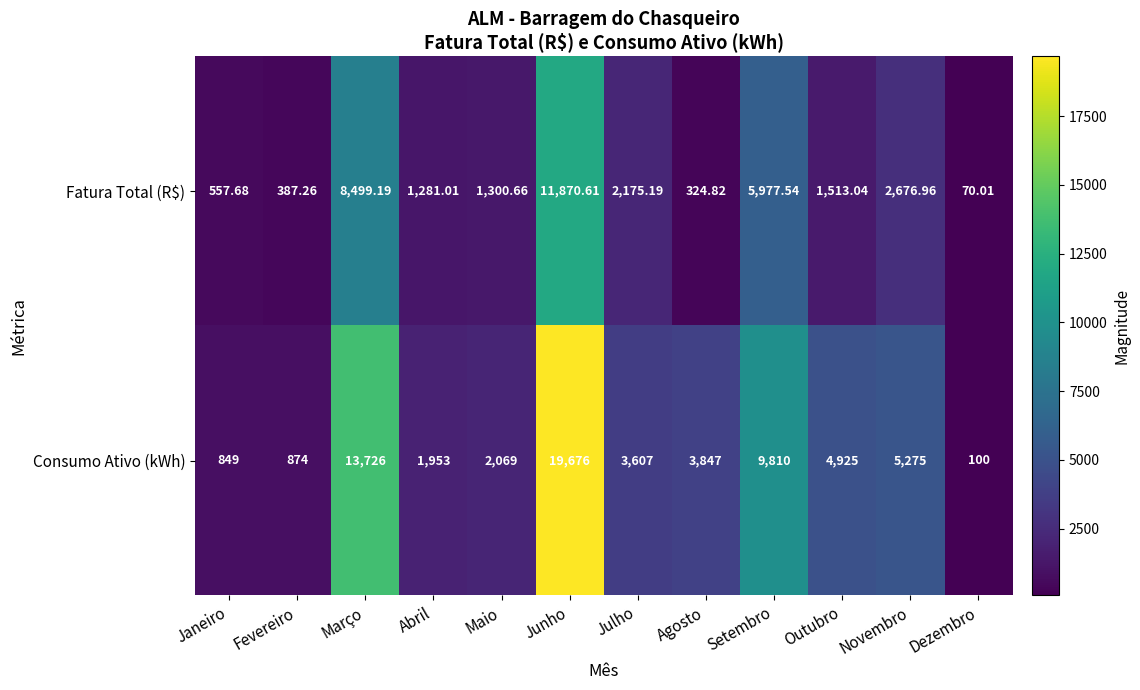

Which series has the largest total across all categories?

Consumo Ativo (kWh)